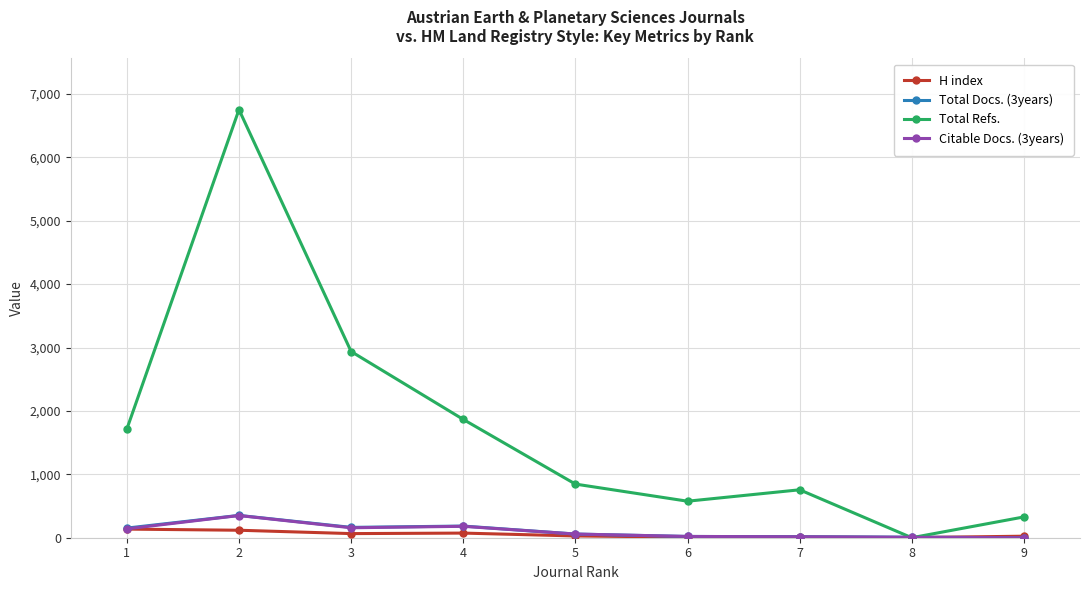

At which category is the sum across all series the highest?

2